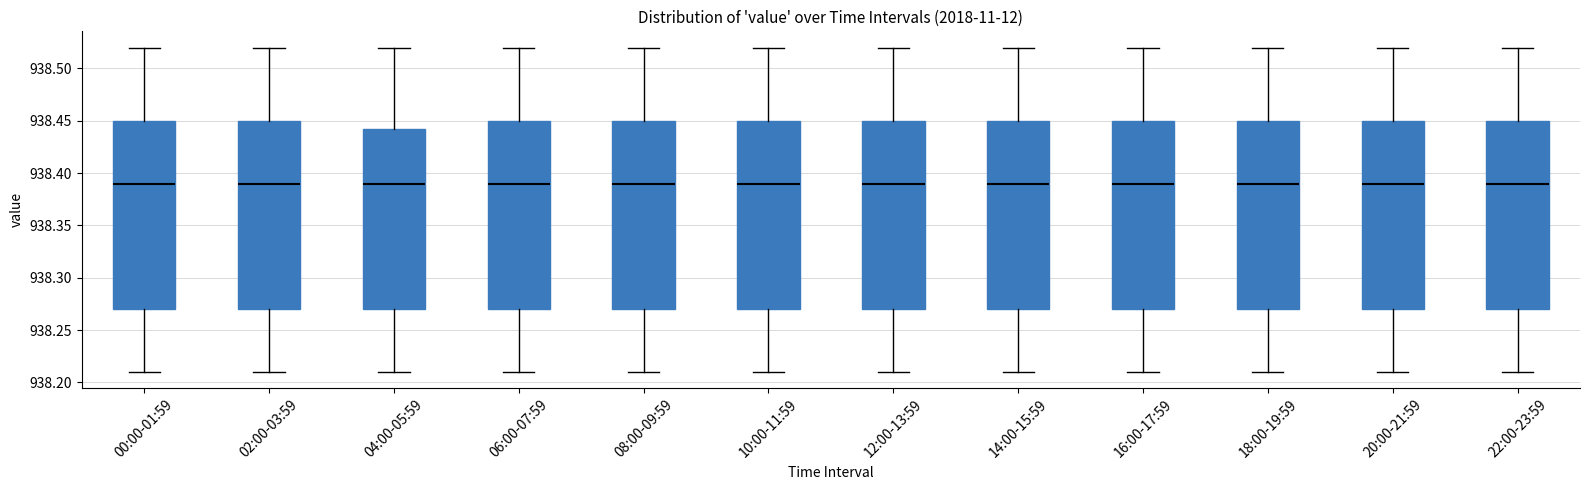

Reading left to right, read every box against the y-axis: the position of its median line, the range the box covers, and the ends of its whiskers. The values are not printed on the chart, so give them approximately, as read against the axis.

00:00-01:59: median 938.390, box 938.270 to 938.450, whiskers 938.210 to 938.520
02:00-03:59: median 938.390, box 938.270 to 938.450, whiskers 938.210 to 938.520
04:00-05:59: median 938.390, box 938.270 to 938.445, whiskers 938.210 to 938.520
06:00-07:59: median 938.390, box 938.270 to 938.450, whiskers 938.210 to 938.520
08:00-09:59: median 938.390, box 938.270 to 938.450, whiskers 938.210 to 938.520
10:00-11:59: median 938.390, box 938.270 to 938.450, whiskers 938.210 to 938.520
12:00-13:59: median 938.390, box 938.270 to 938.450, whiskers 938.210 to 938.520
14:00-15:59: median 938.390, box 938.270 to 938.450, whiskers 938.210 to 938.520
16:00-17:59: median 938.390, box 938.270 to 938.450, whiskers 938.210 to 938.520
18:00-19:59: median 938.390, box 938.270 to 938.450, whiskers 938.210 to 938.520
20:00-21:59: median 938.390, box 938.270 to 938.450, whiskers 938.210 to 938.520
22:00-23:59: median 938.390, box 938.270 to 938.450, whiskers 938.210 to 938.520